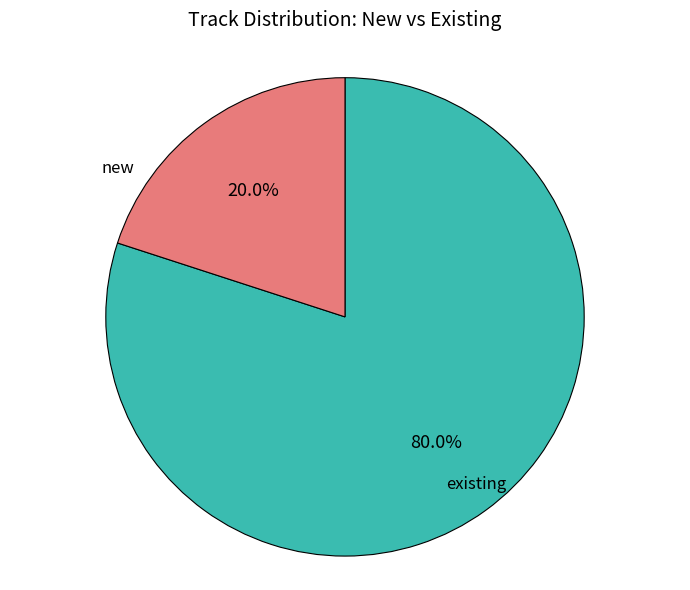

Is there a majority slice in this chart?

Yes